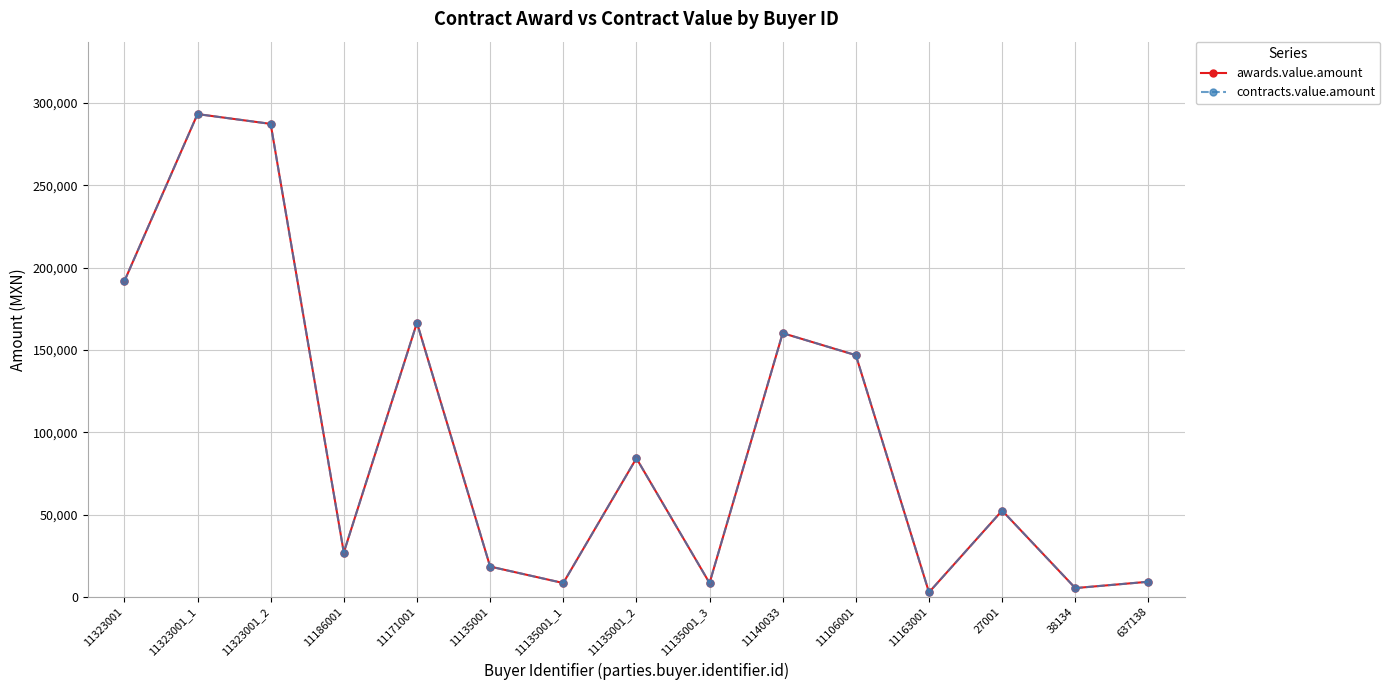

What is the sum of all contracts.value.amount values?

1462187.6